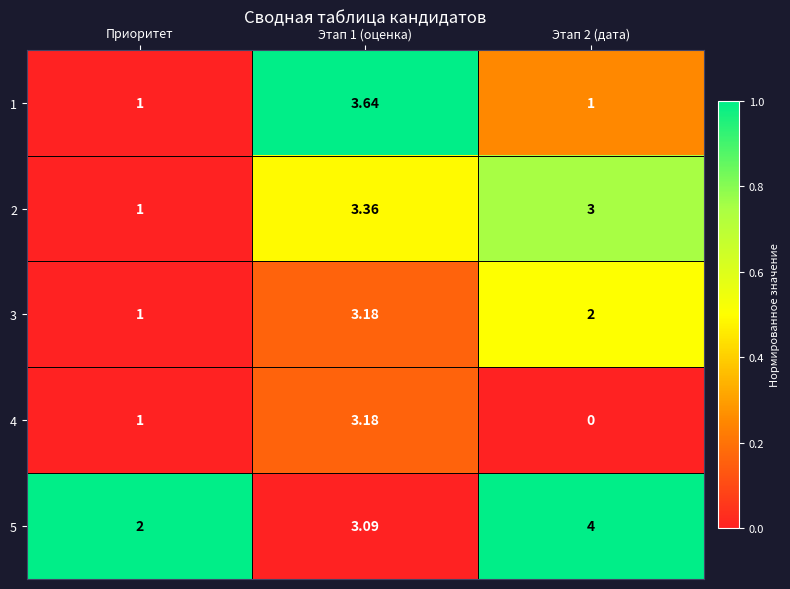

How many values in the 3 series are below 2?

1